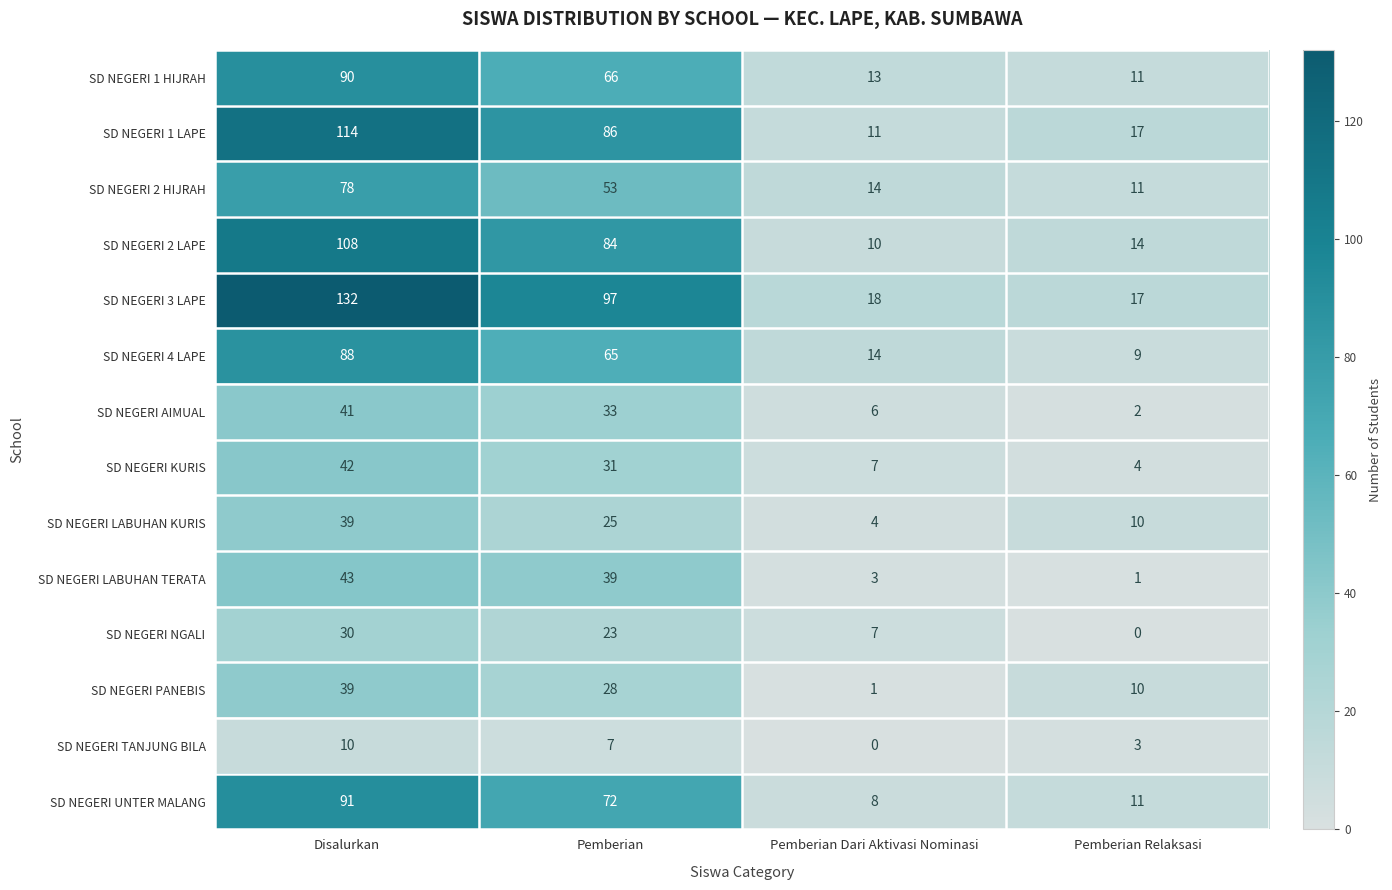

What value does the SD NEGERI LABUHAN KURIS series have at Pemberian Relaksasi?

10